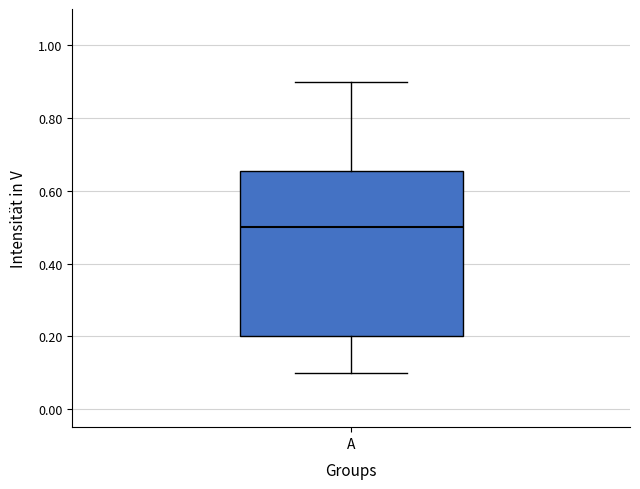

Transcribe this box plot: give where the median line is, the range the box spans, and where the two whiskers end, as read against the y-axis. The values are not printed on the chart, so give them approximately, as read against the axis.

median 0.50, box 0.20 to 0.66, whiskers 0.10 to 0.90